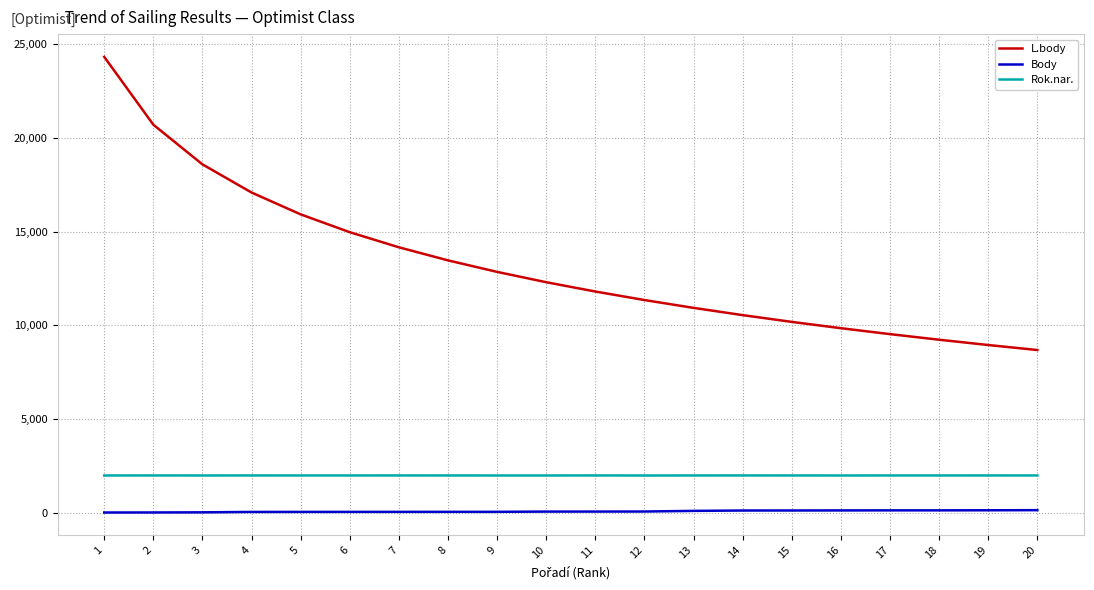

List the series in order of their peak value, highest first.

L.body, Rok.nar., Body